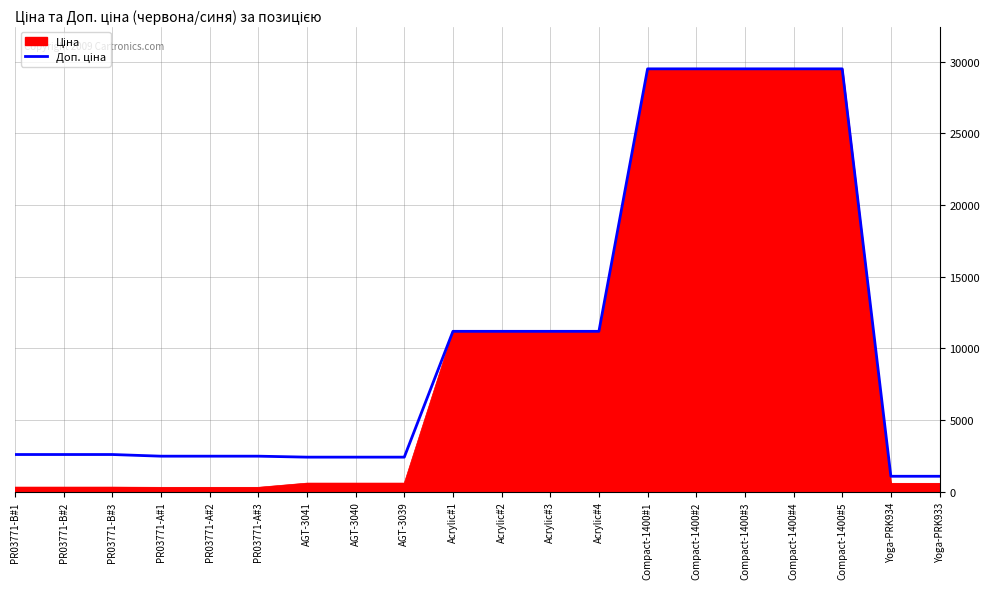

What is the smallest value displayed?

1081.7